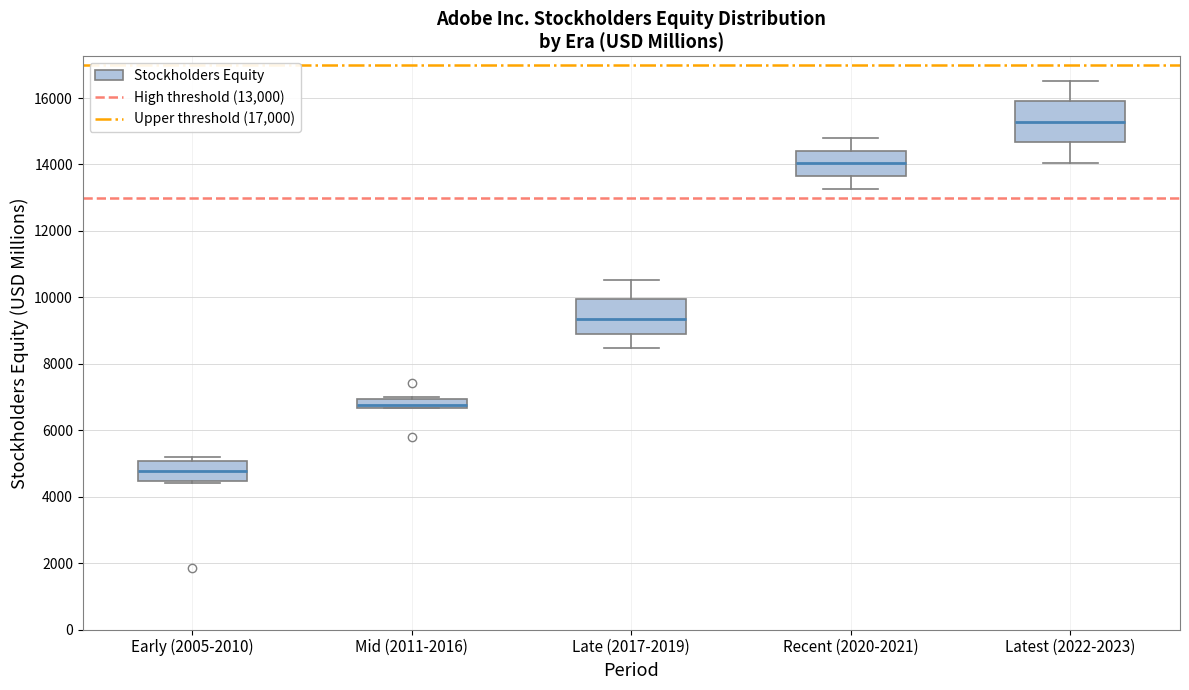

Where does the upper whisker of the box for Late (2017-2019) end on the y-axis? The values are not printed on the chart, so give them approximately, as read against the axis.

10600